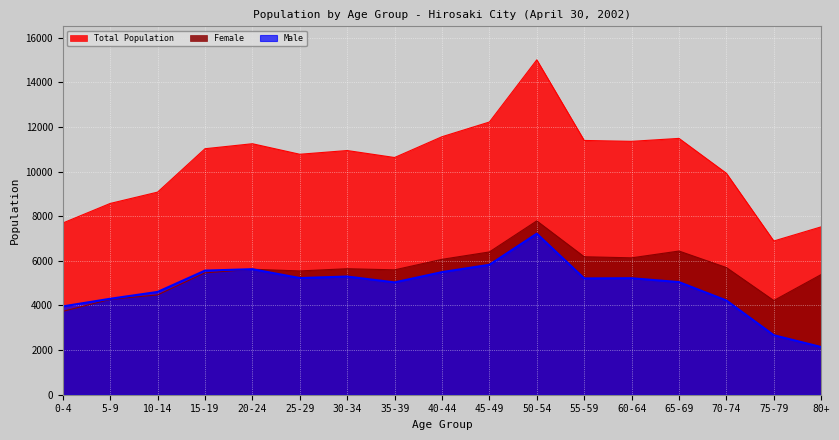

In Male, how many points are higher than both neighbors (excluding endpoints)?

4